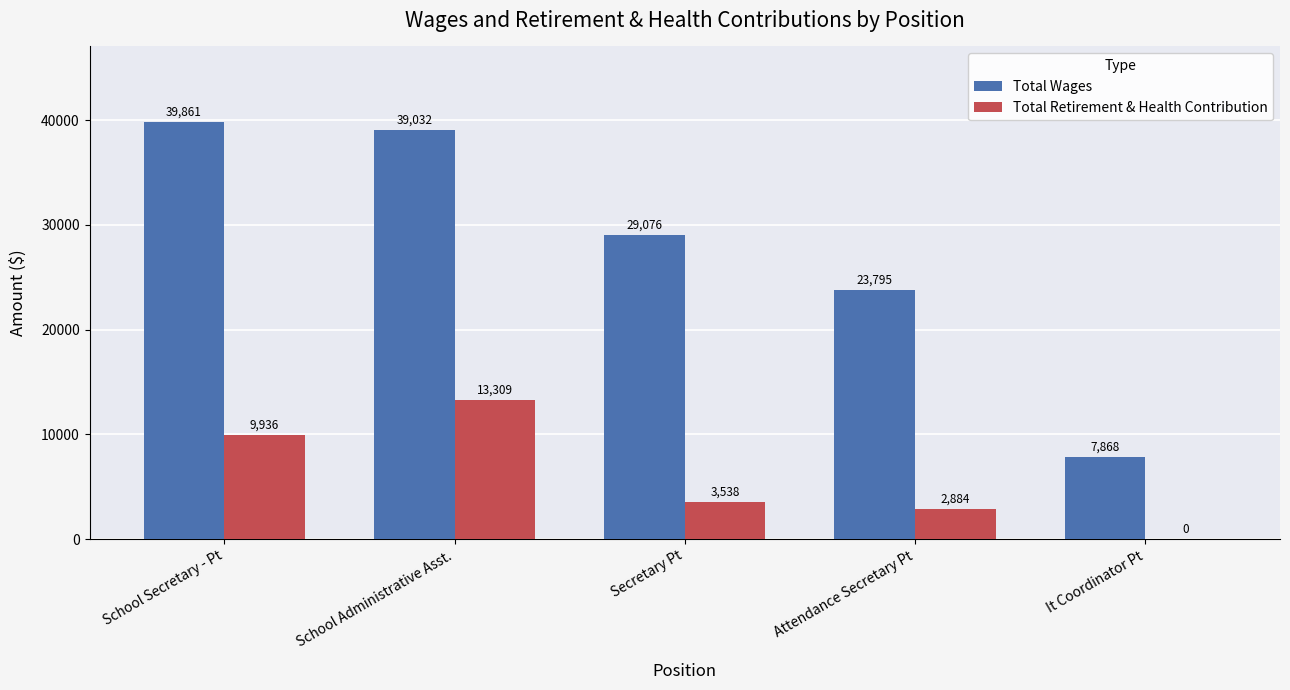

Between School Administrative Asst. and Attendance Secretary Pt, which series saw the biggest shift?

Total Wages